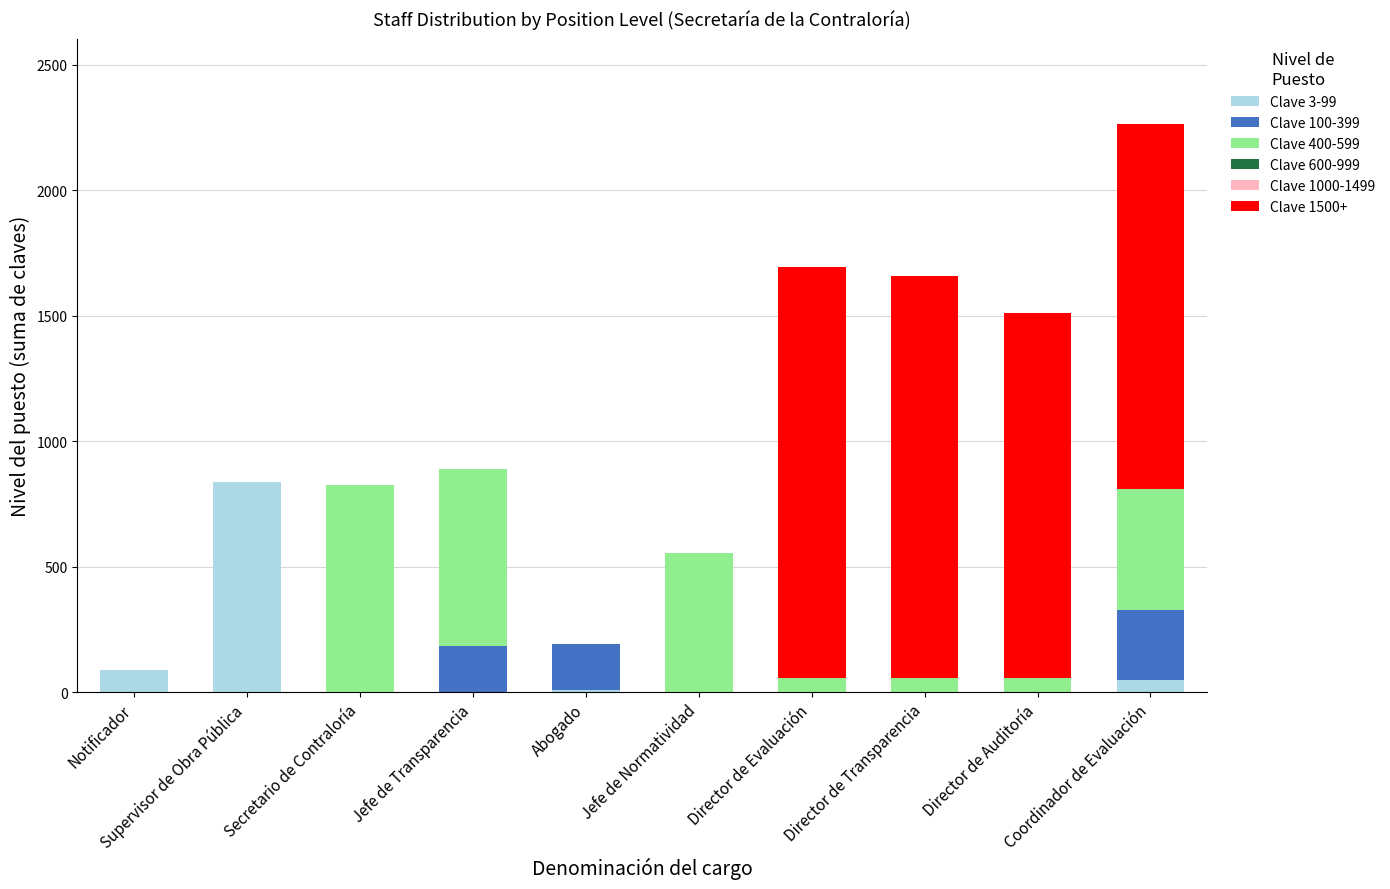

Are the bars grouped side by side (vs. stacked)?

No